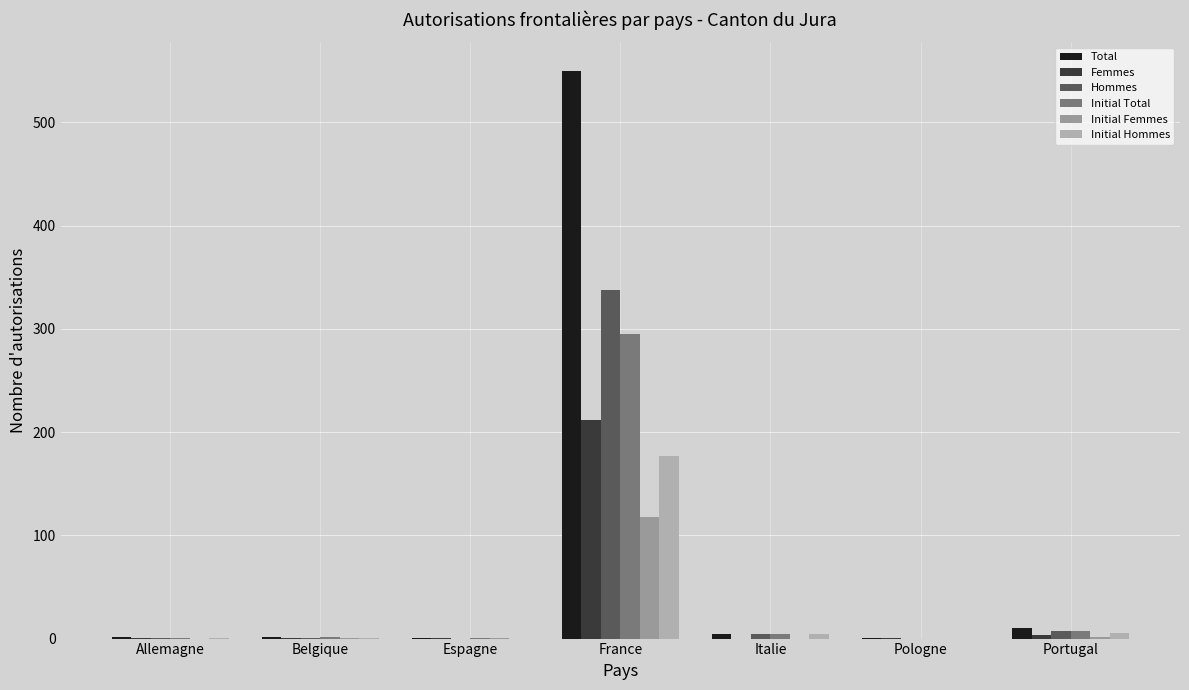

Which series has the largest total across all categories?

Total